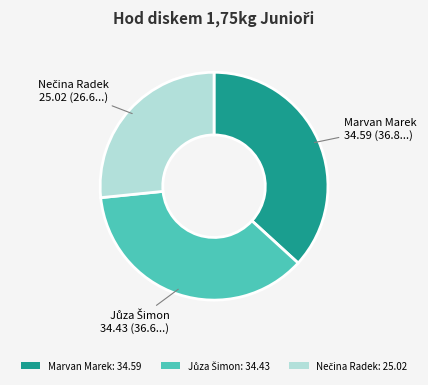

Does any single category account for the majority?

No